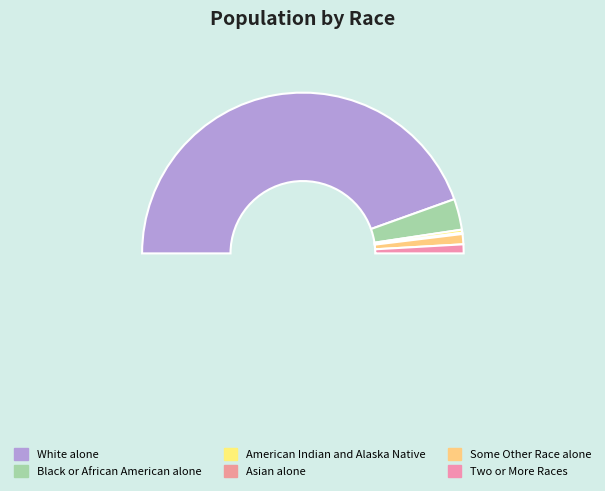

To the nearest percent, what is the combined percentage of Asian alone and American Indian and Alaska Native?

1%